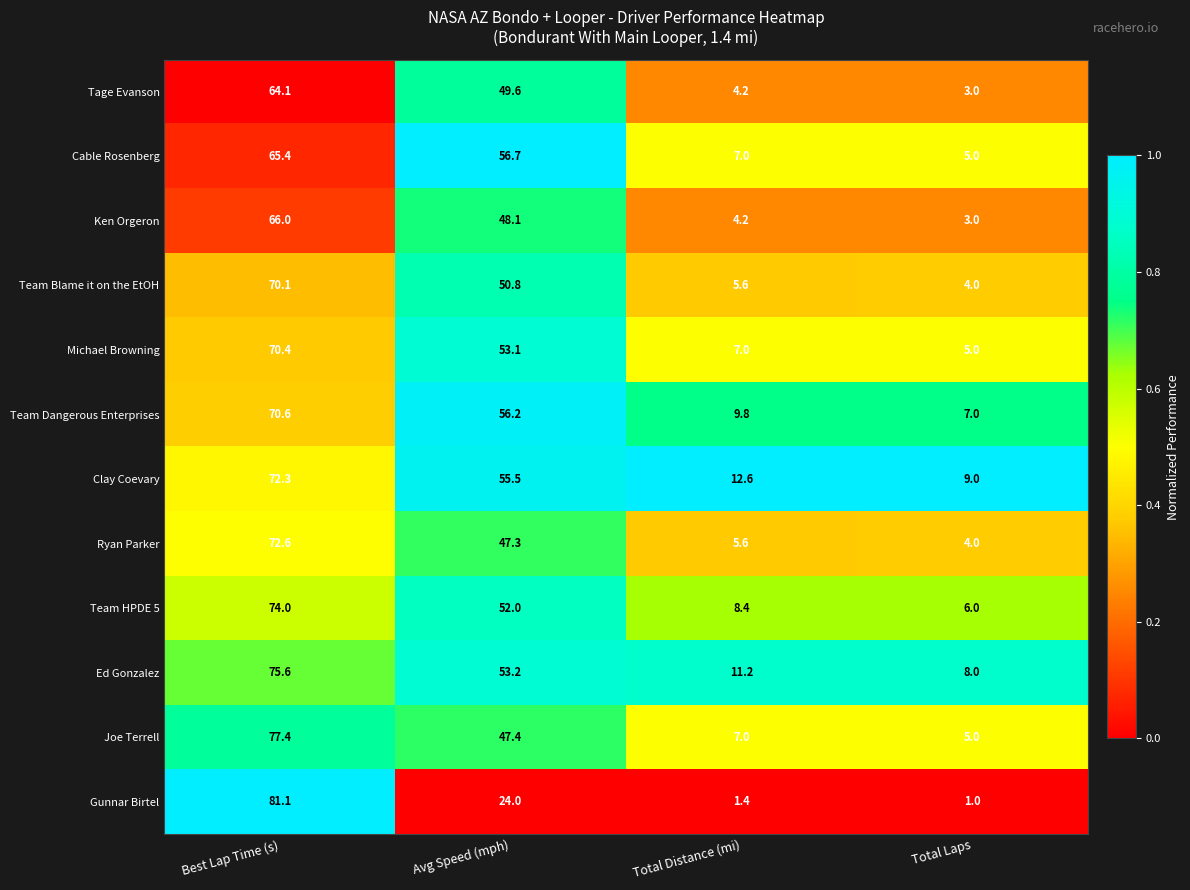

List the labels in order of Clay Coevary value, largest first.

Best Lap Time (s), Avg Speed (mph), Total Distance (mi), Total Laps